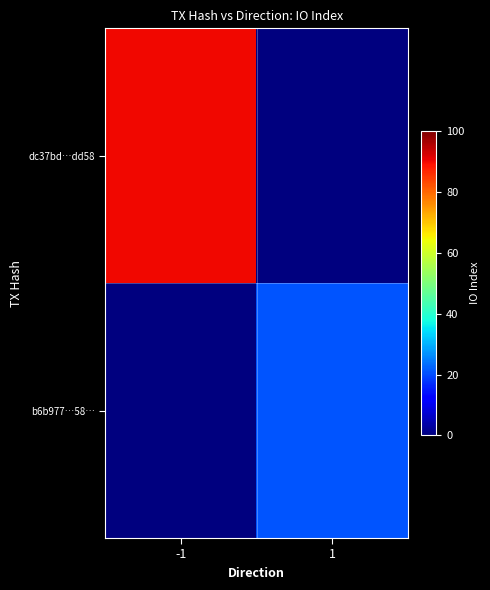

Which series changed the most between -1 and 1?

dc37bd…dd58